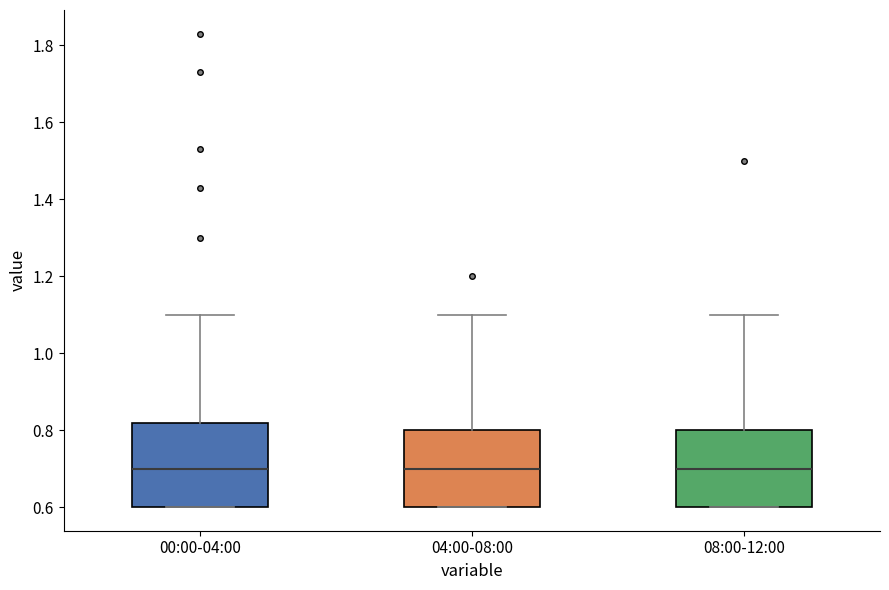

Reading left to right, transcribe this box plot: for each box, give where its median line is, the range the box spans, and where its two whiskers end, as read against the y-axis. The values are not printed on the chart, so give them approximately, as read against the axis.

00:00-04:00: median 0.70, box 0.60 to 0.82, whiskers 0.60 to 1.10
04:00-08:00: median 0.70, box 0.60 to 0.80, whiskers 0.60 to 1.10
08:00-12:00: median 0.70, box 0.60 to 0.80, whiskers 0.60 to 1.10